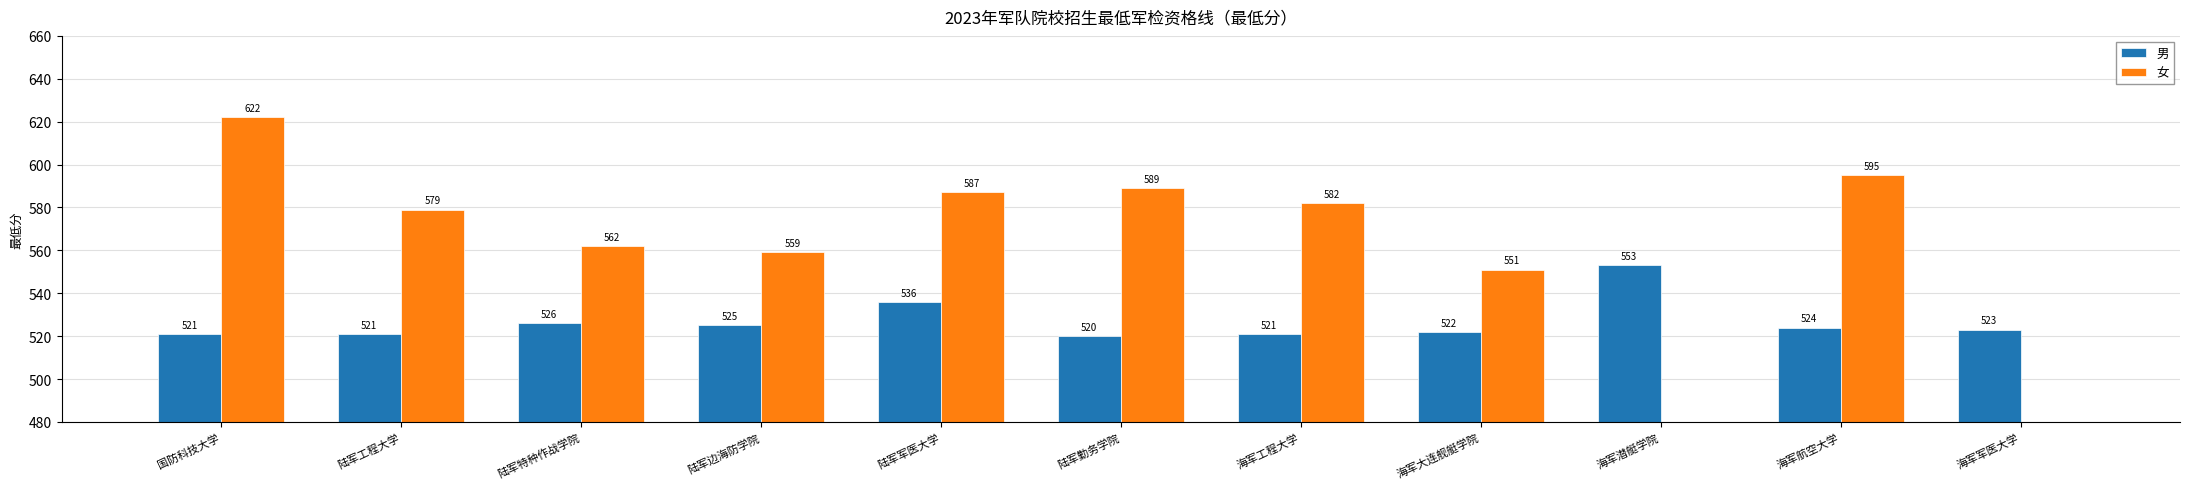

At which category is the sum across all series the highest?

国防科技大学